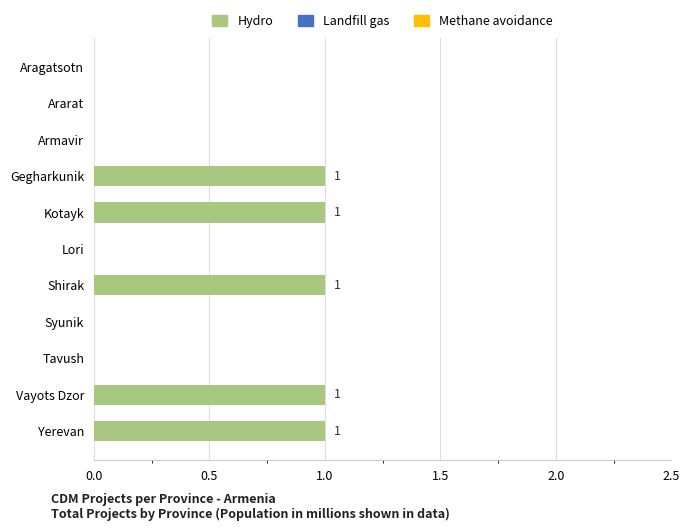

What is the sum of all values?

5